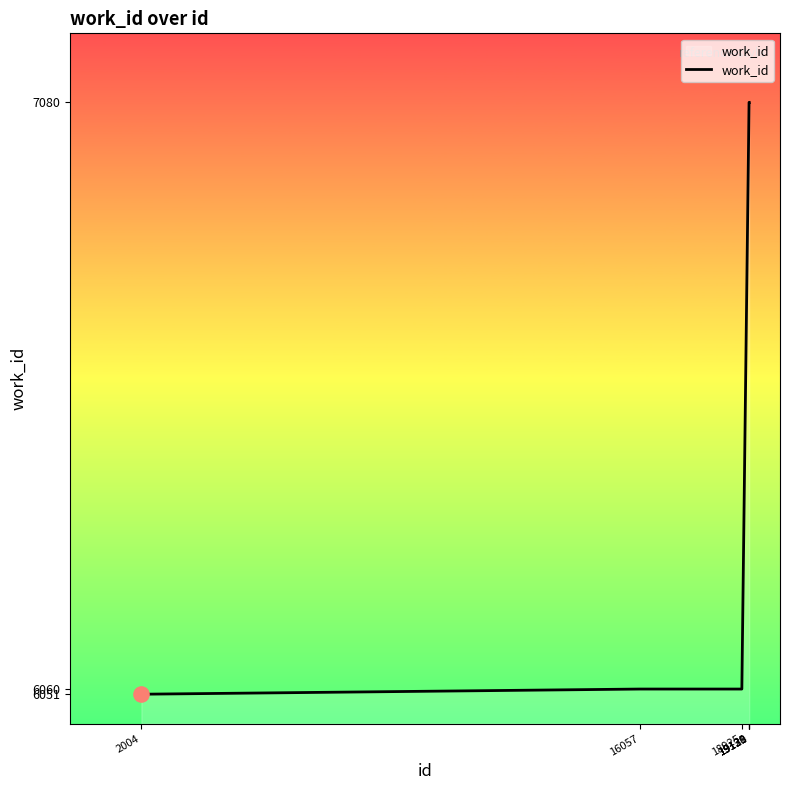

Which has a higher value, 2004 or 19128?

19128